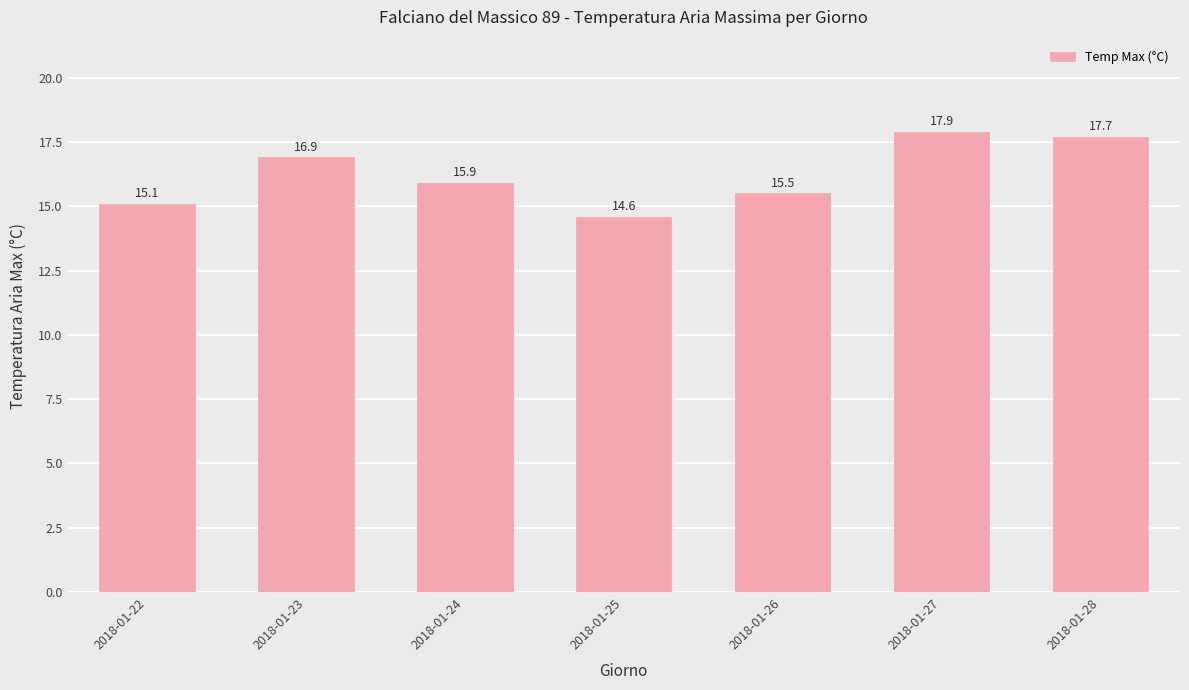

How many data points are above 15?

6